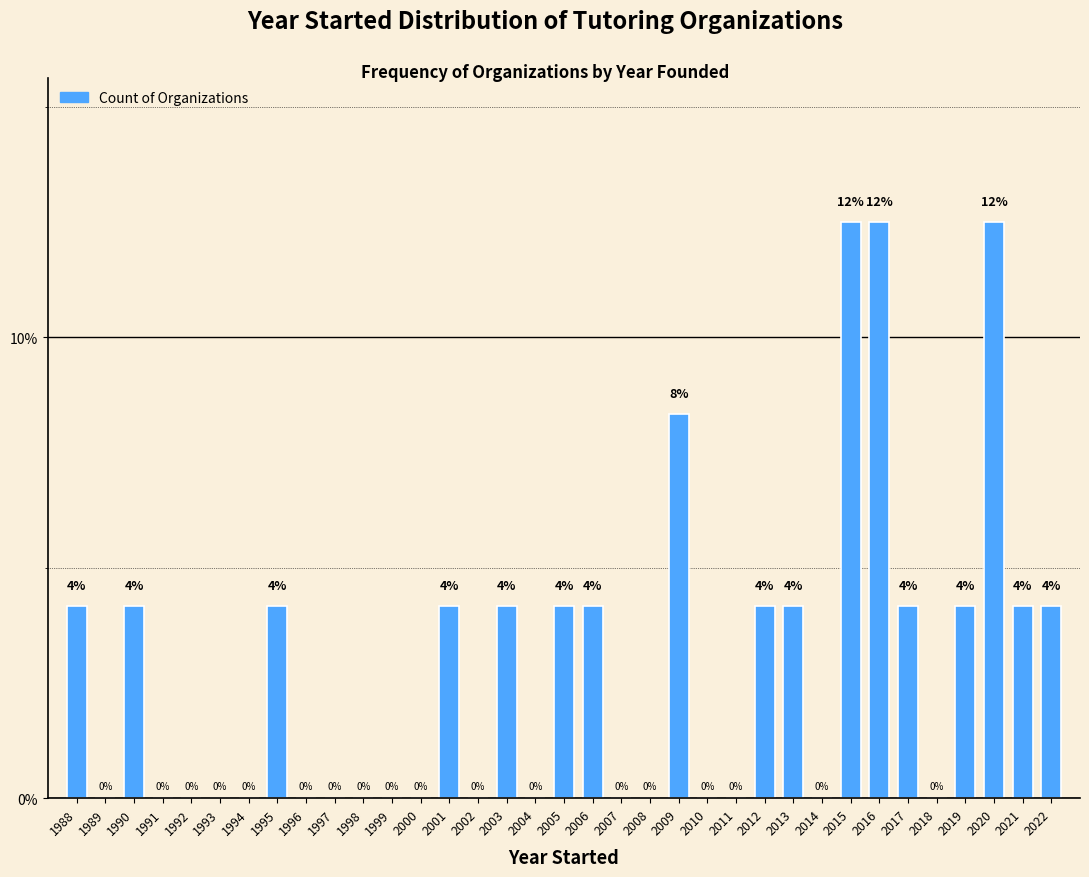

True or false: the data shows 0.0 at 1992.

True